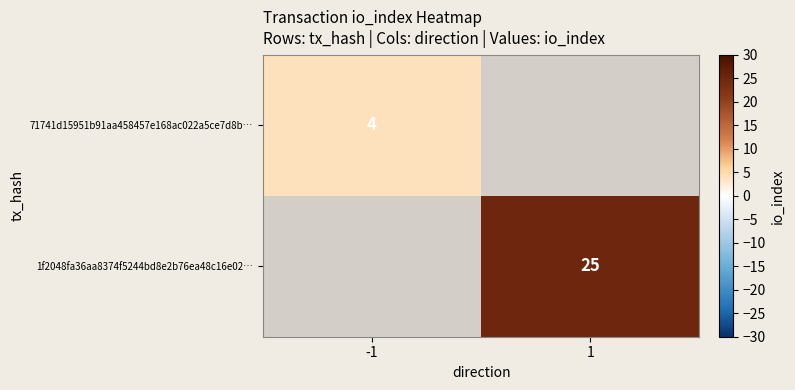

The value of 1f2048fa36aa8374f5244bd8e2b76ea48c16e02… at 1 is 25. True or false?

True